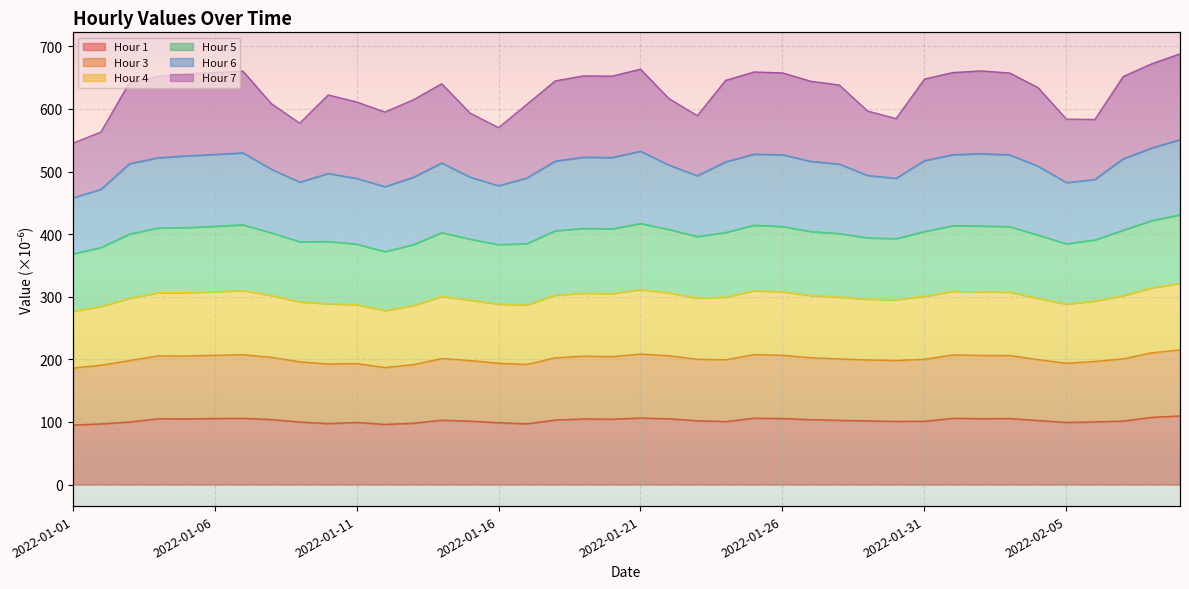

Is the value of Hour 5 at 2022-01-03 greater than the value of Hour 3 at 2022-01-02?

Yes